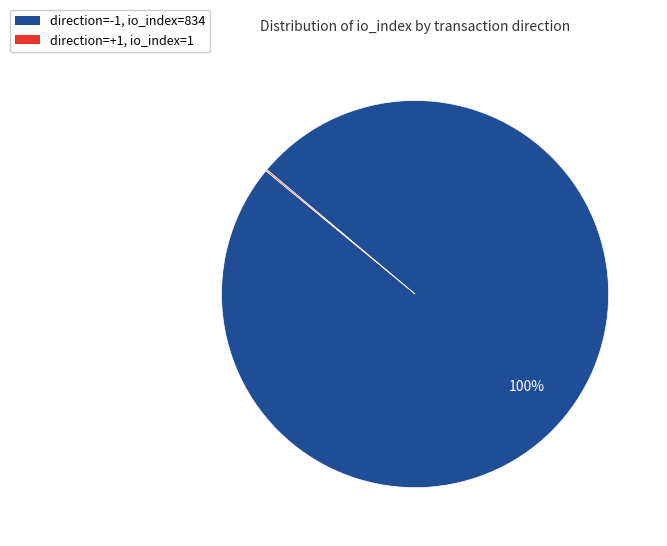

To the nearest percent, what portion does direction=-1, io_index=834 represent?

100%